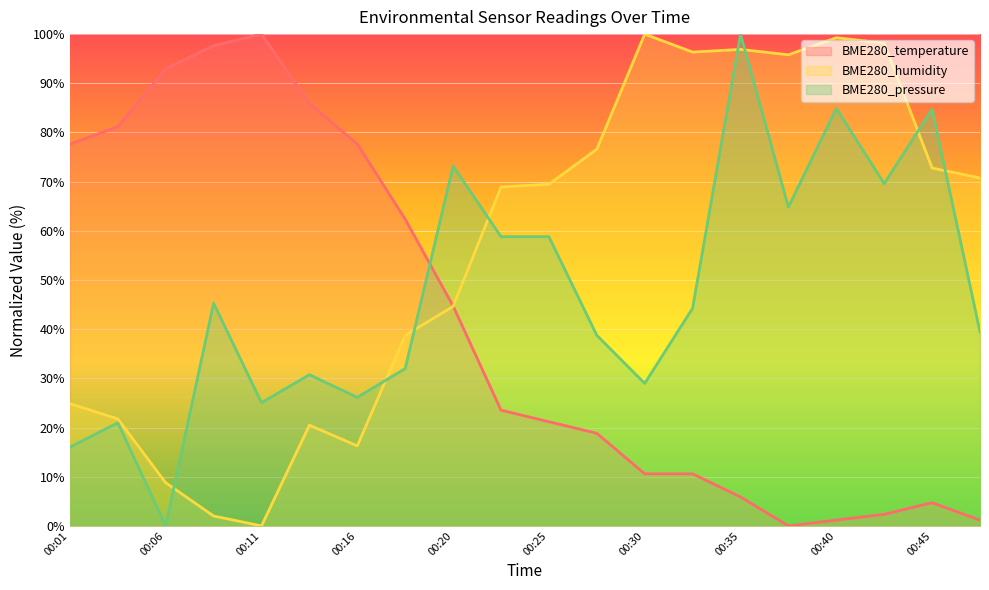

How many interior local valleys does the BME280_humidity series have?

4